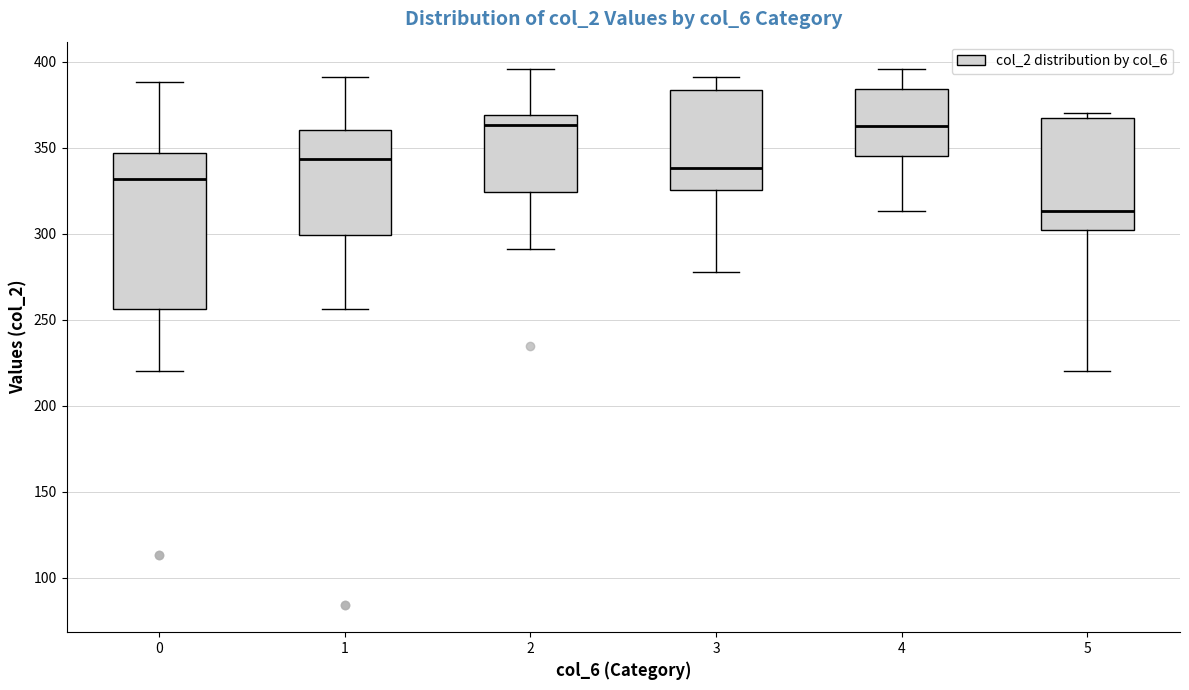

Comparing the boxes themselves (not the whiskers), which one is the tallest?

0